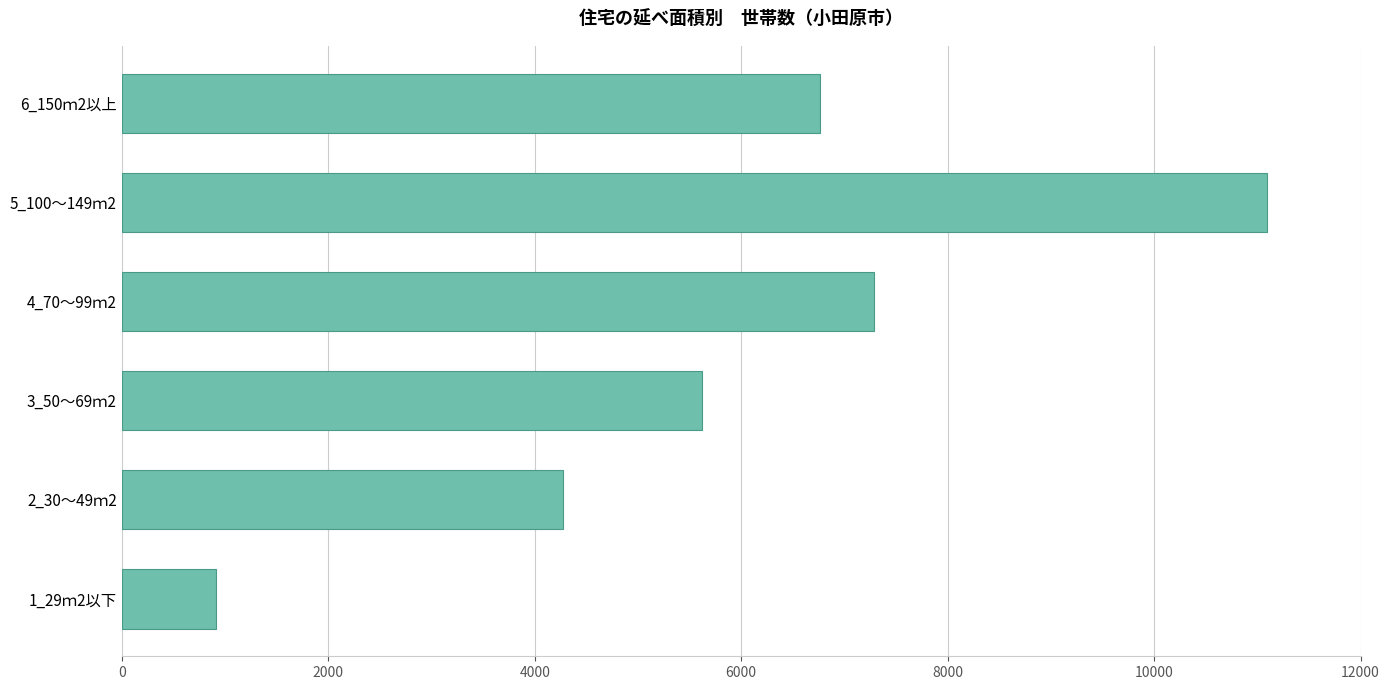

What is the difference between the maximum and minimum values?

10180